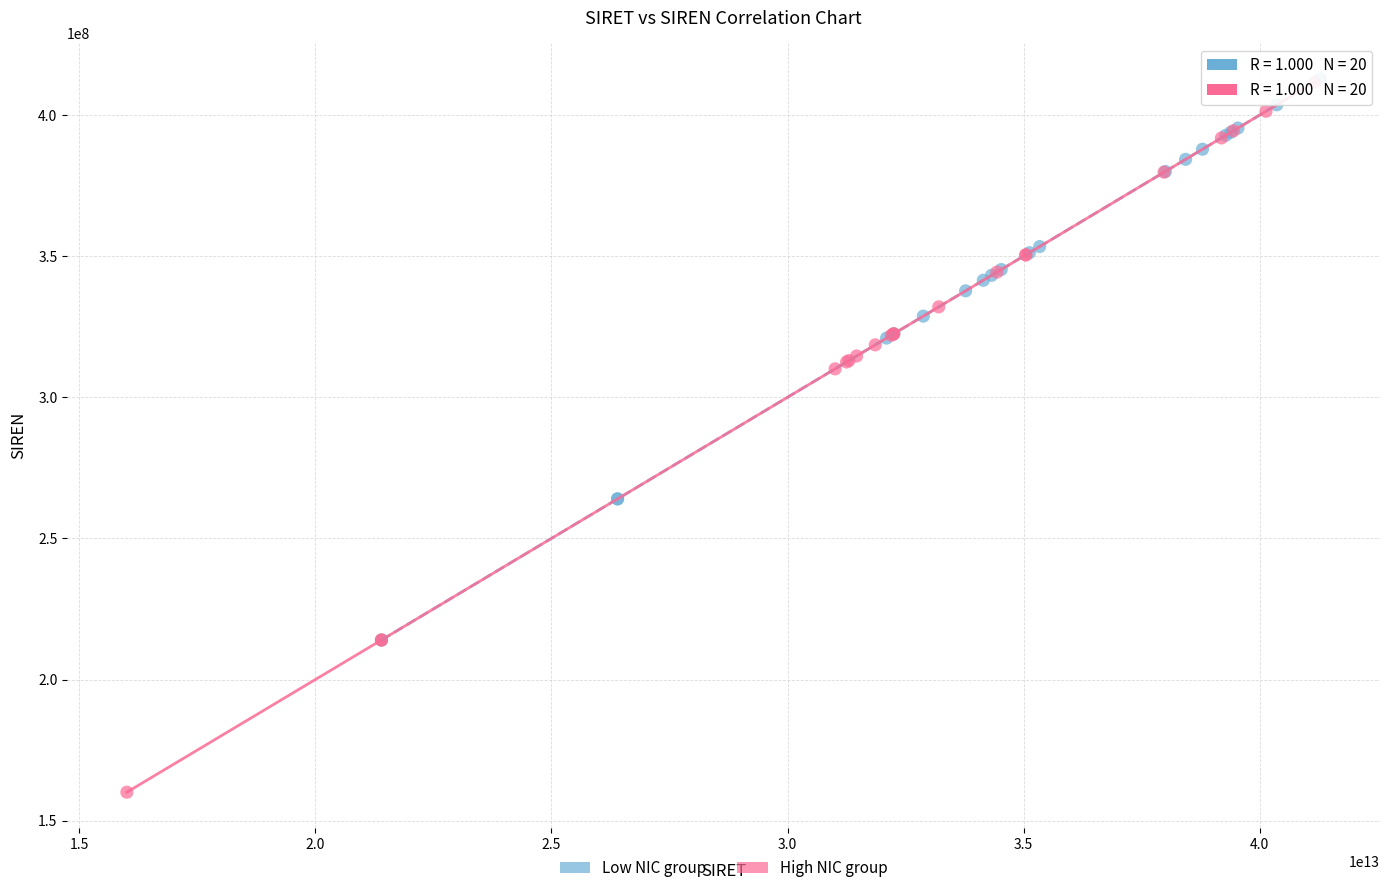

Which series contains the lowest Y value?

High NIC group